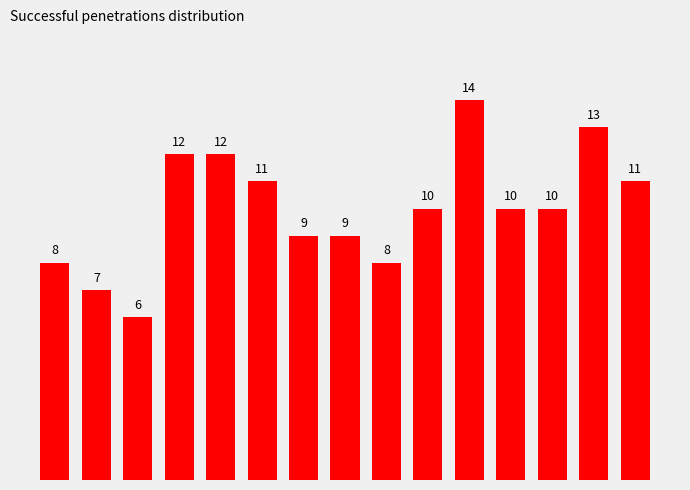

What is the difference between the second highest and minimum values?

7